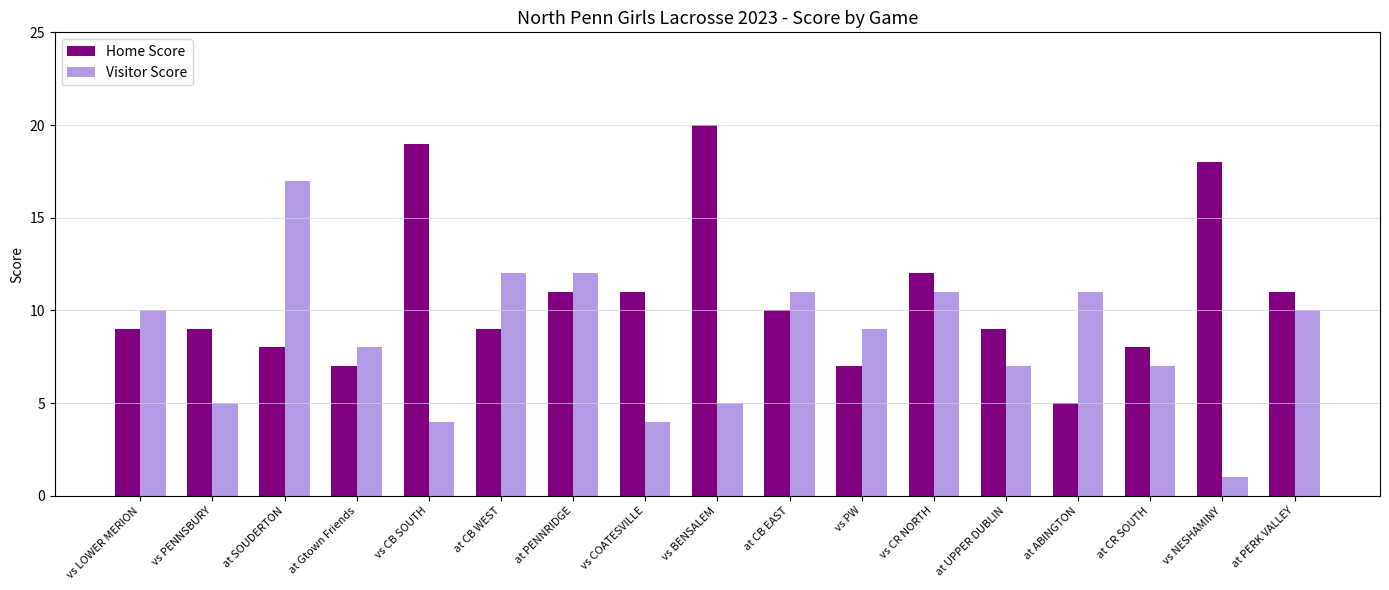

How many bars are there in total?

34